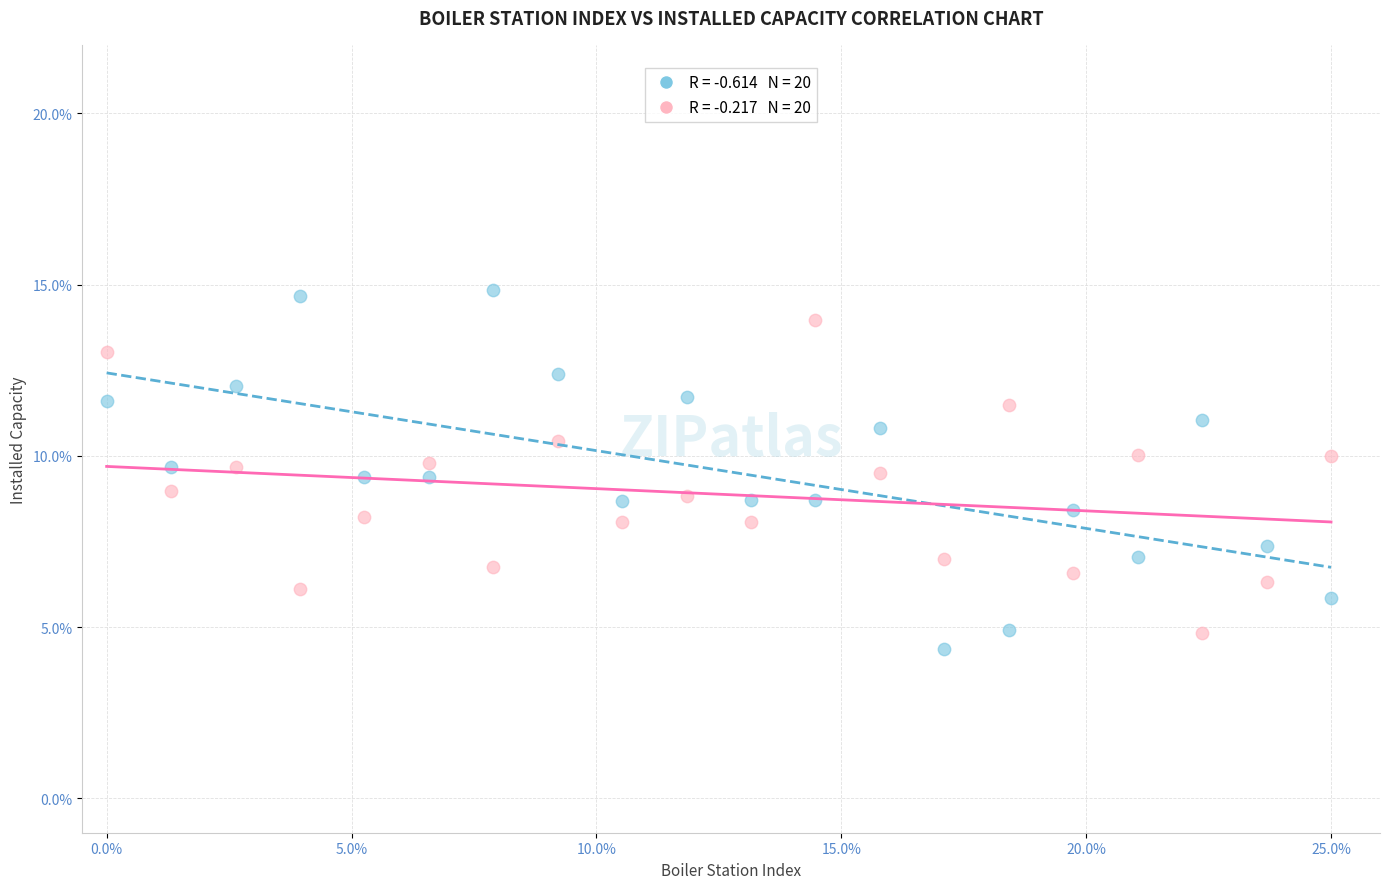

Across all data points, what is the range of X values (max minus min)?

25.0